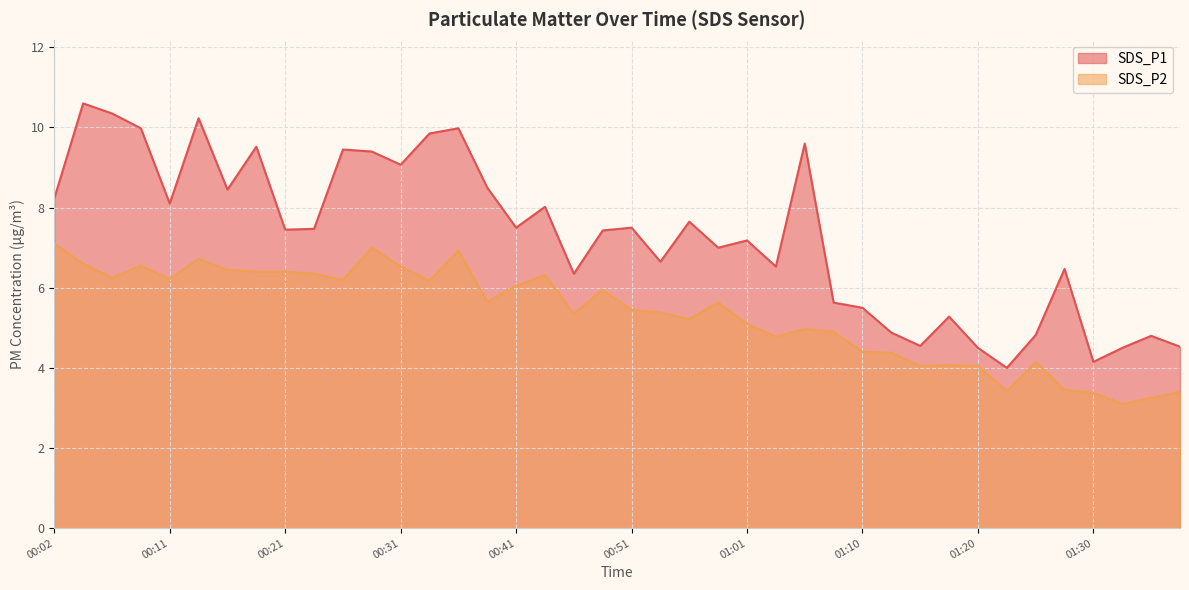

What position from the right is 00:19?

33